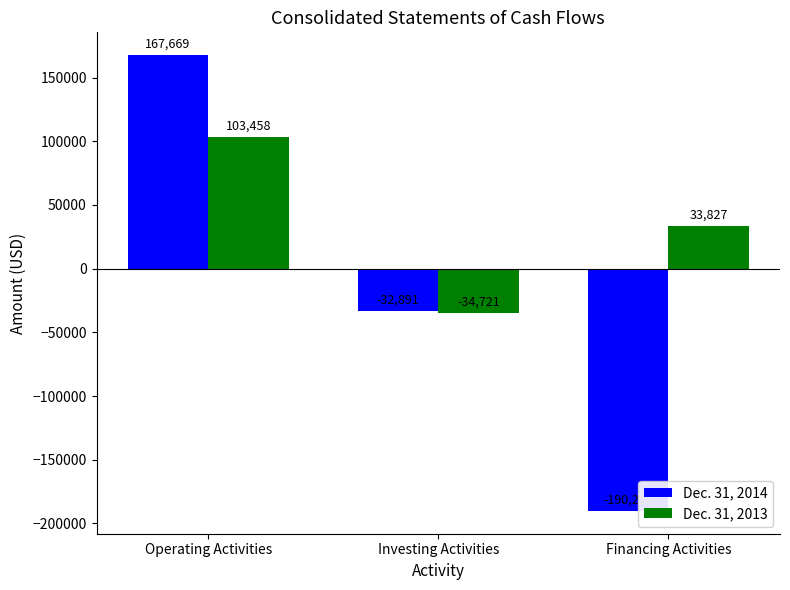

What is the minimum value for Dec. 31, 2013?

-34721